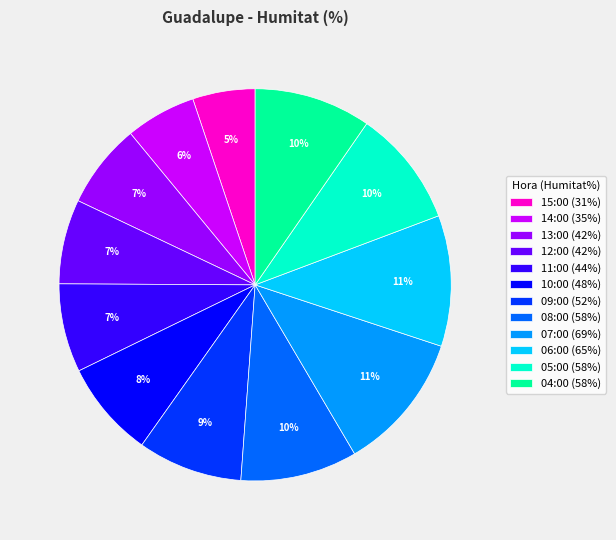

Which category has the smallest portion of the pie?

15:00